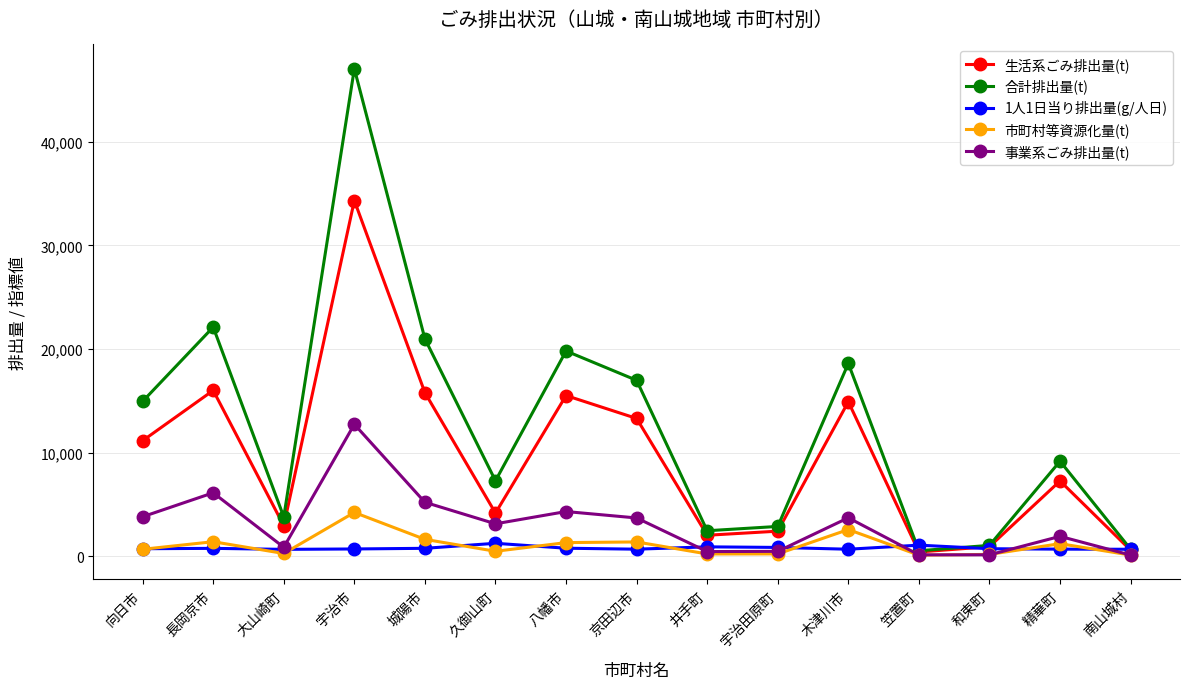

Does the chart display data point markers on the line(s)?

Yes